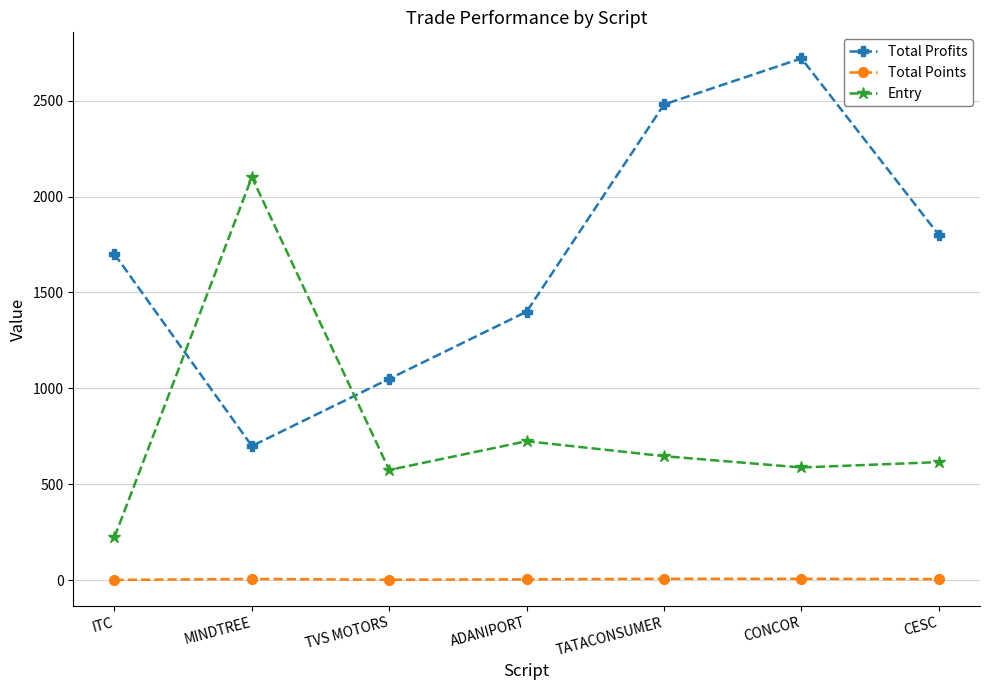

The value of Total Profits at CESC is 1800. True or false?

True